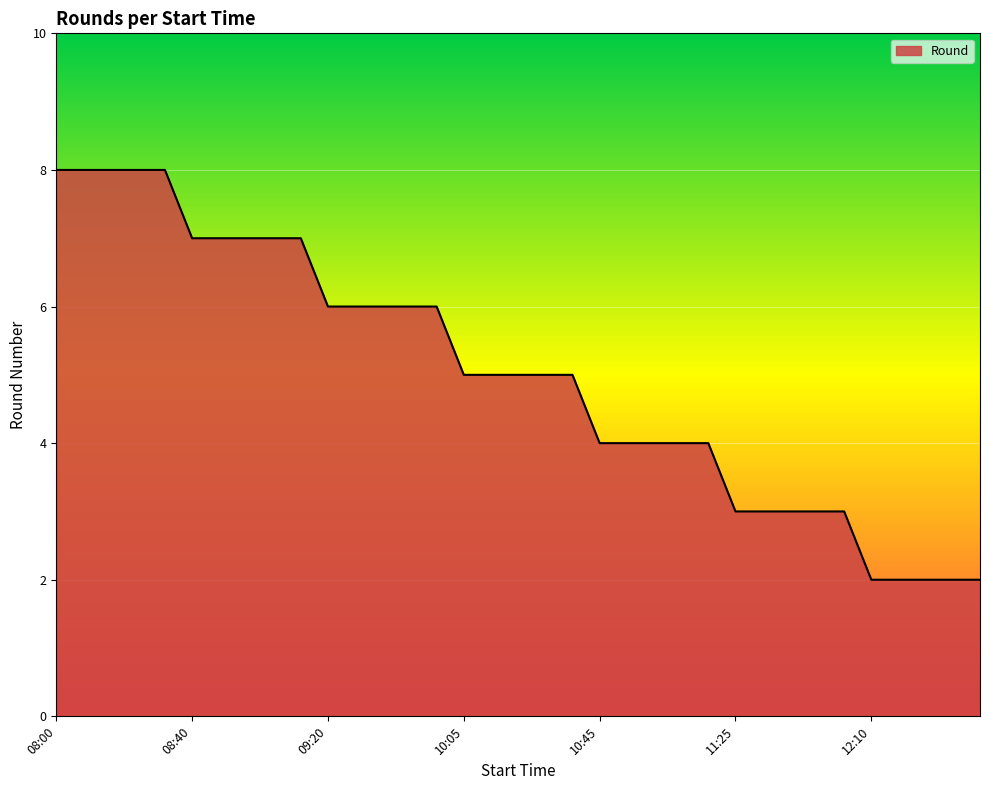

What is the difference between the maximum and minimum values?

6